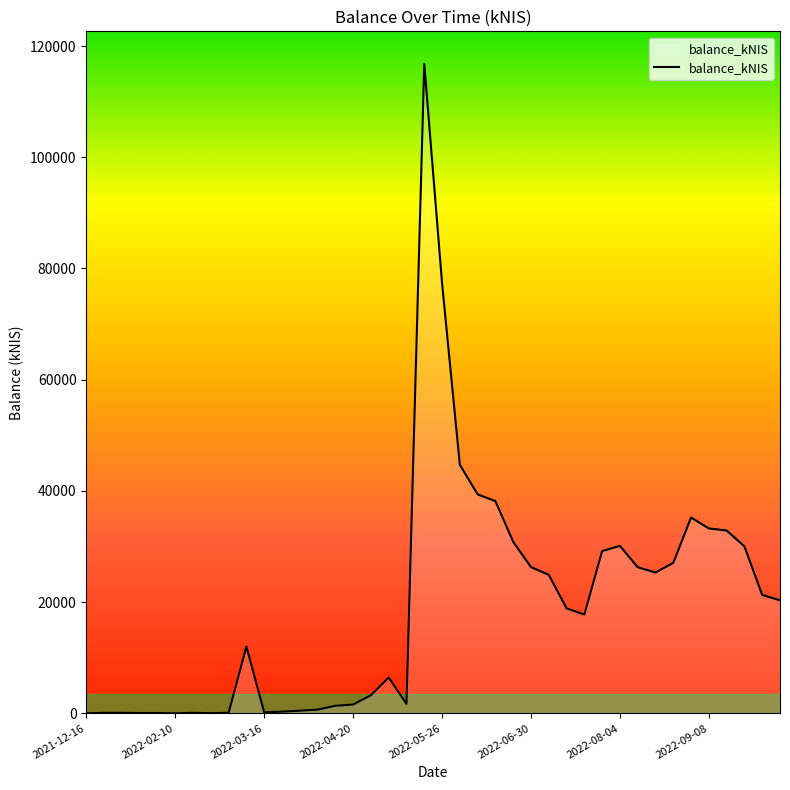

What is the maximum value shown in the chart?

116798.8